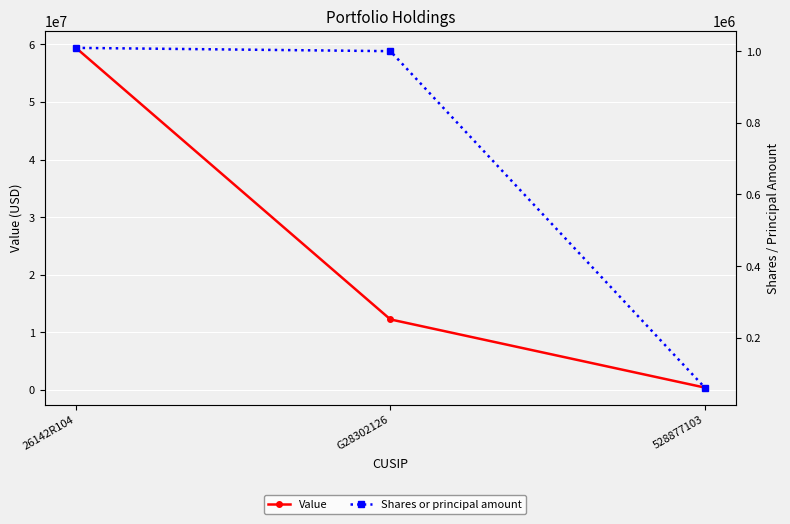

True or false: Shares or principal amount has a value of 1009176 at 26142R104.

True